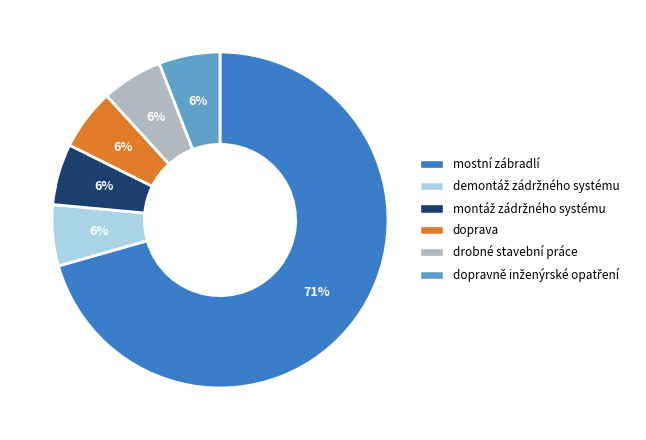

To the nearest percent, what percentage of the pie is doprava?

6%